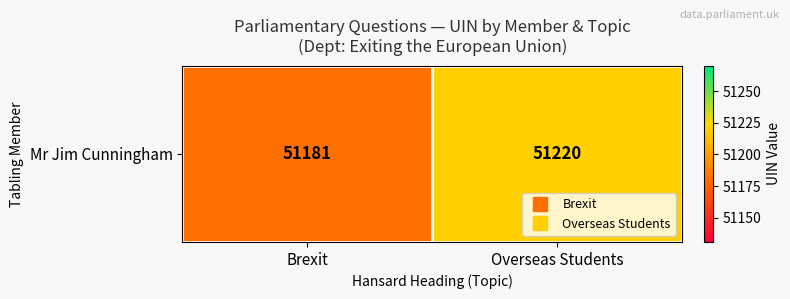

Between Brexit and Overseas Students, which is larger?

Overseas Students